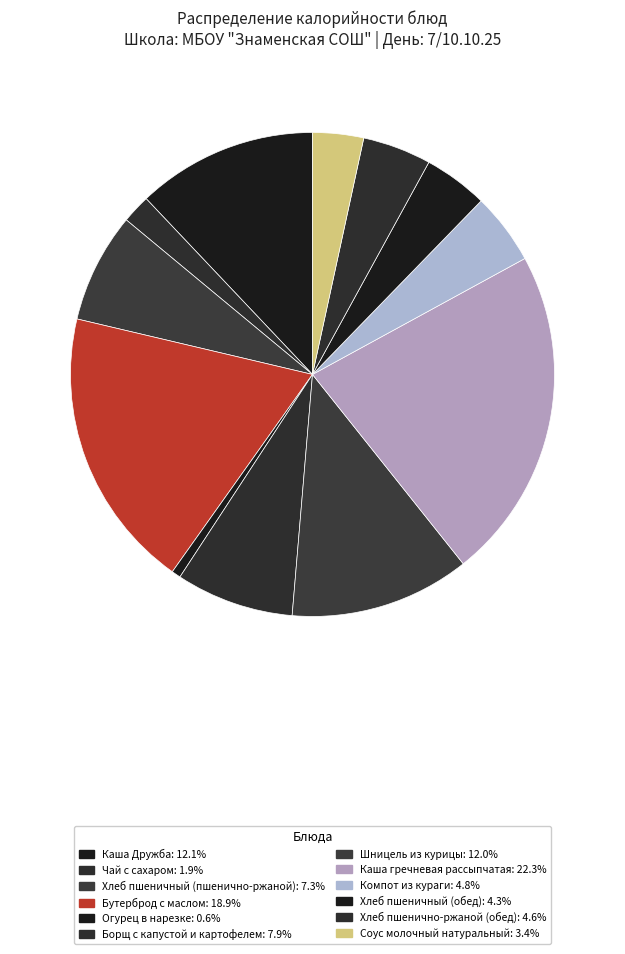

To the nearest percent, what is the difference between the largest and smallest slice percentages?

22%